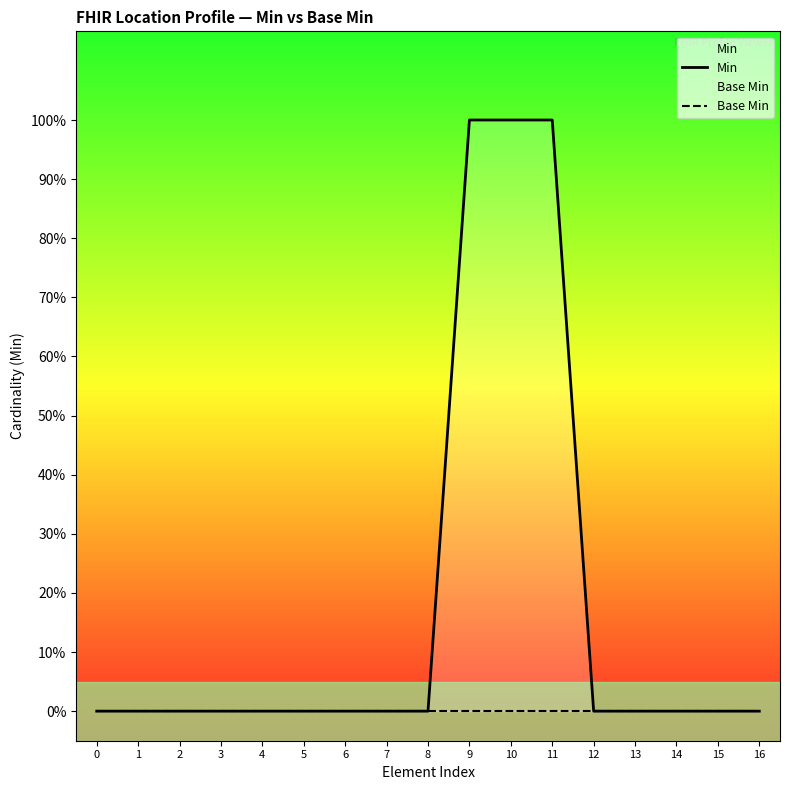

What is the spread (max minus min) of values at 9?

1